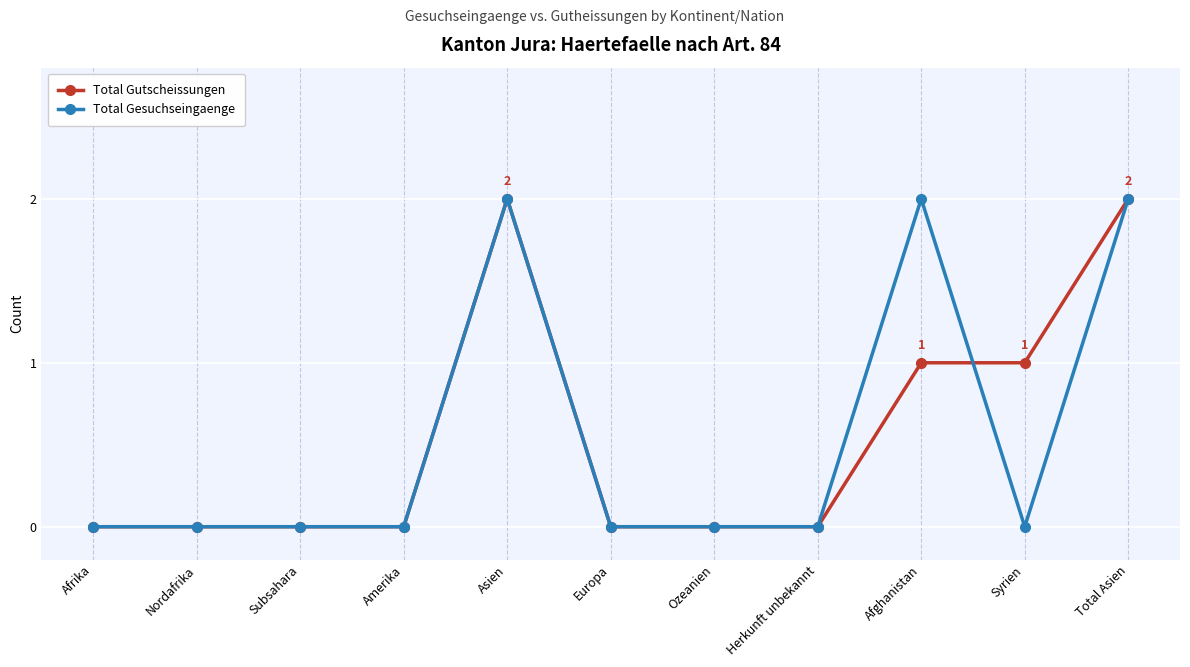

Is it true that Total Gesuchseingaenge equals 1 at Total Asien?

False